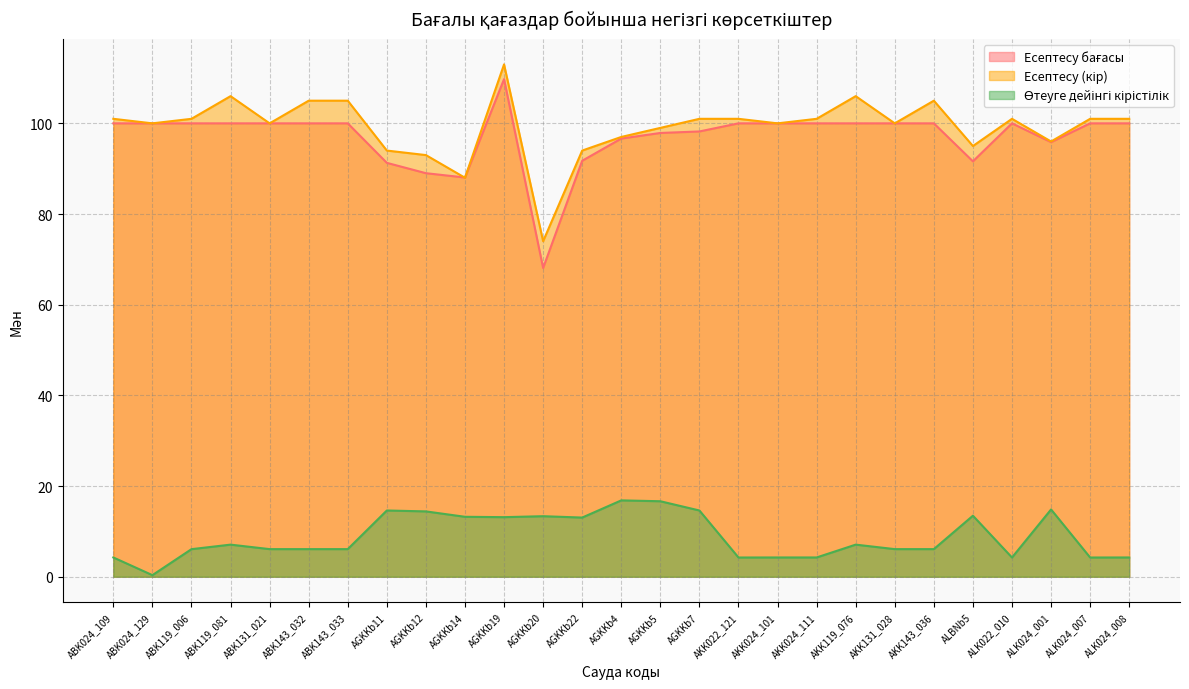

What is the difference between the maximum and minimum values in the Өтеуге дейінгі кірістілік series?

16.5